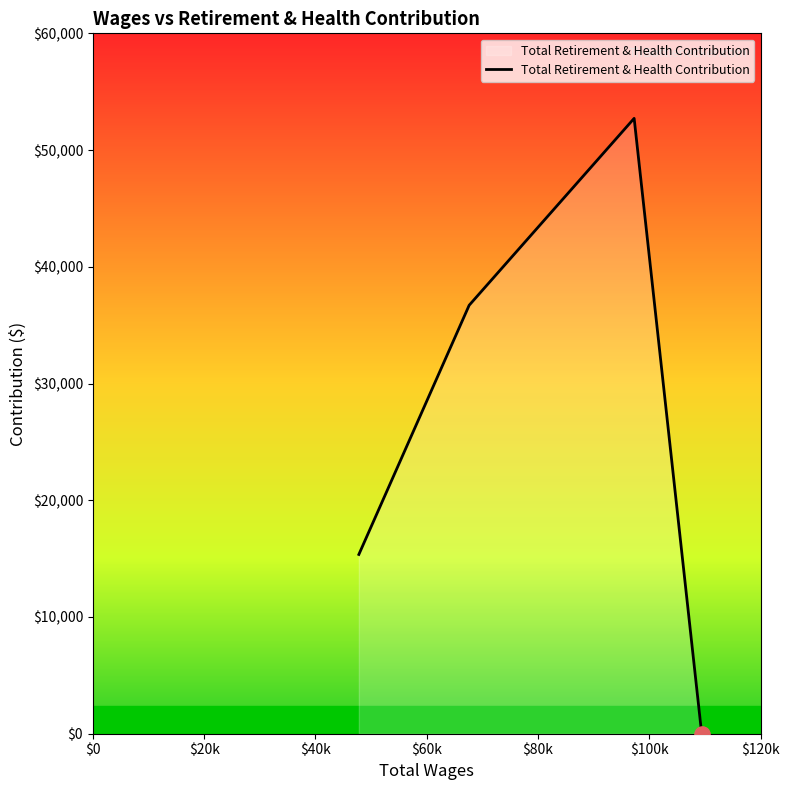

What is the difference between the maximum and minimum values?

52716